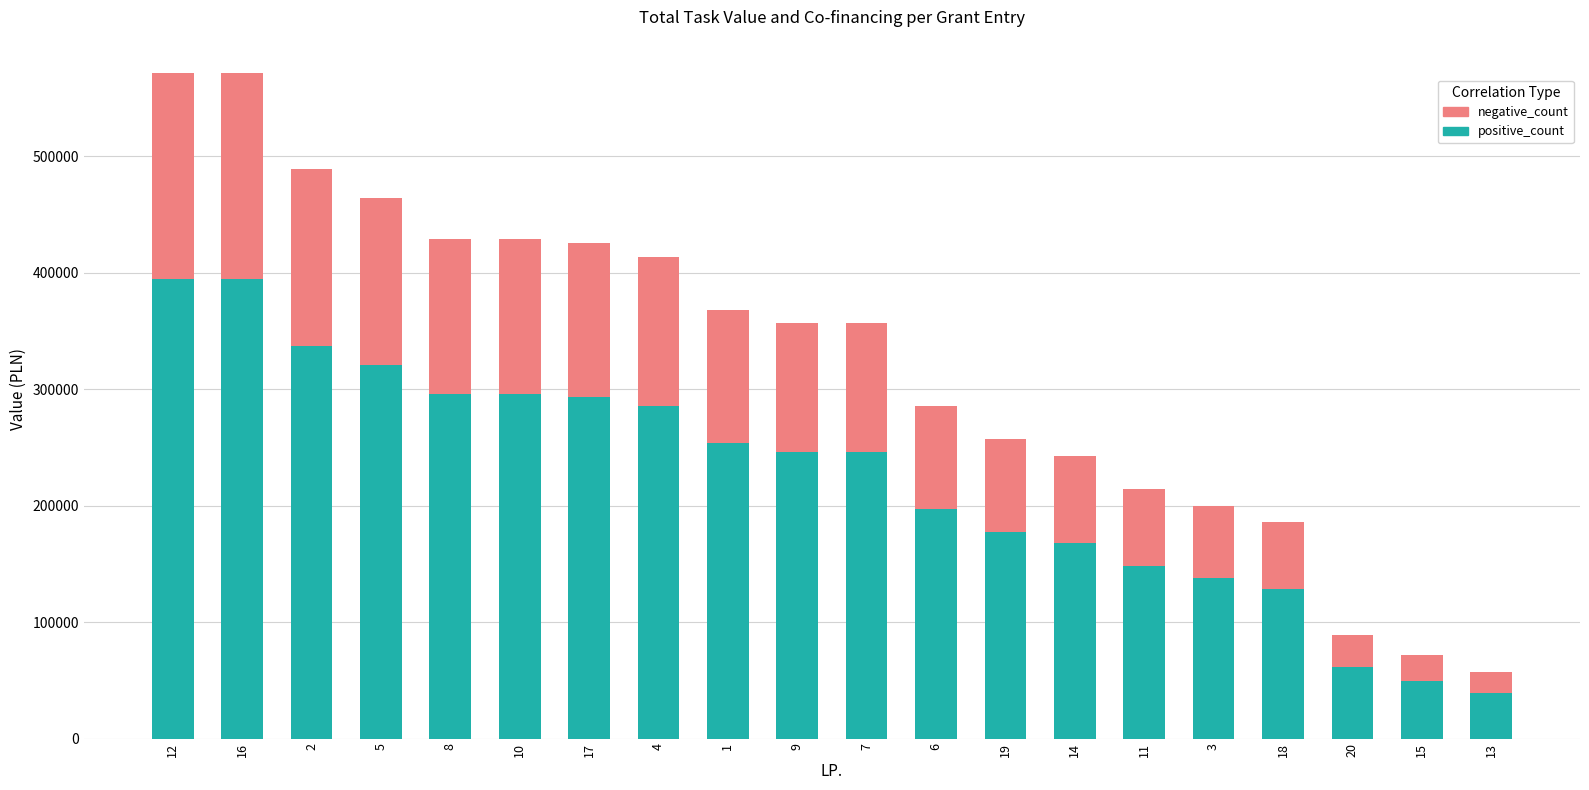

Rank the series at 19 from lowest to highest value.

positive_count, negative_count